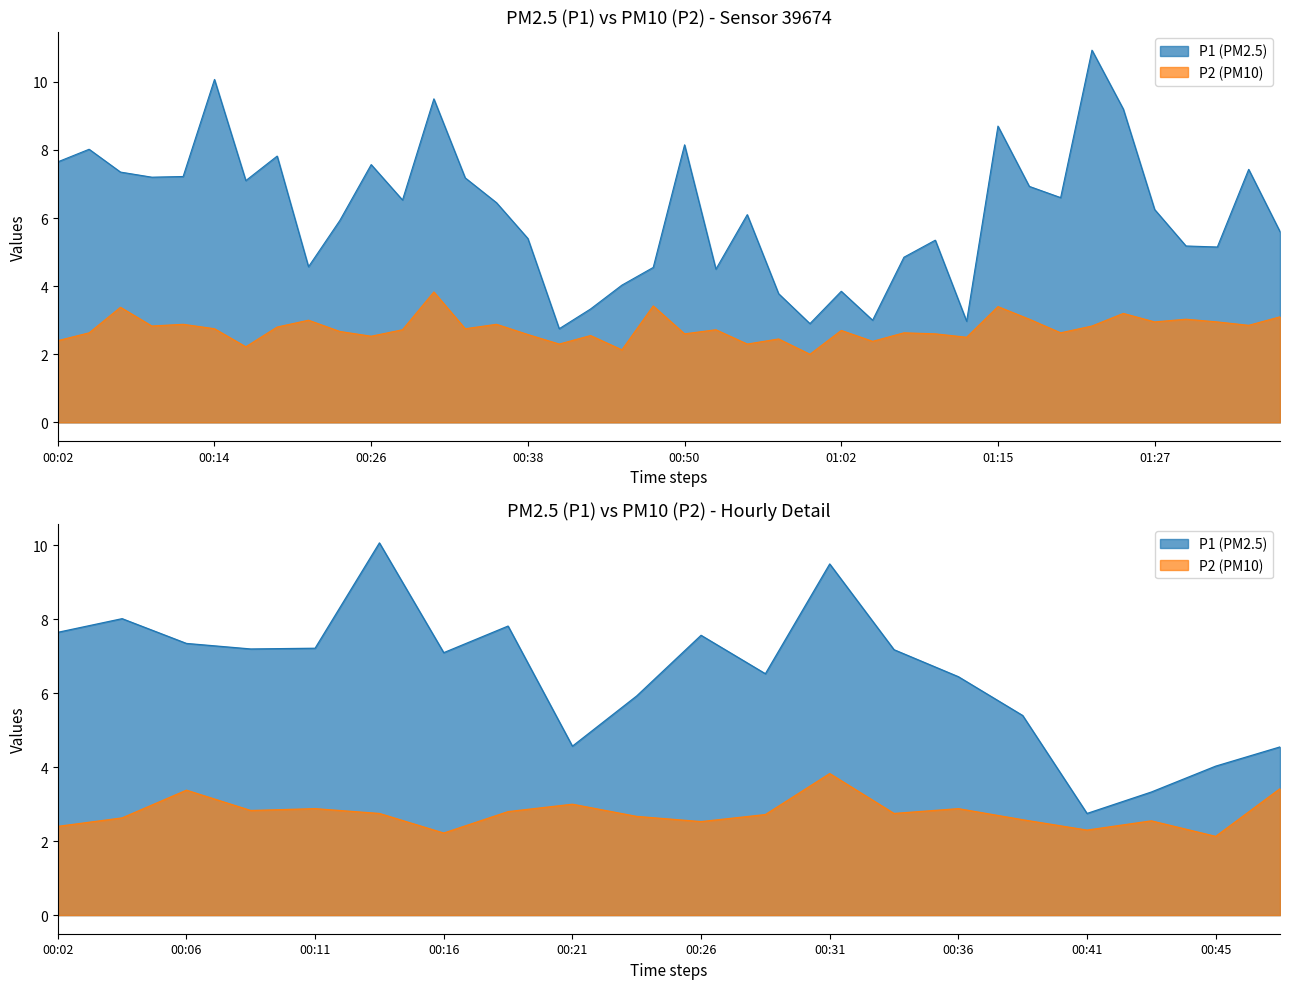

At 00:02, list the series in order from smallest to largest.

P2, P1